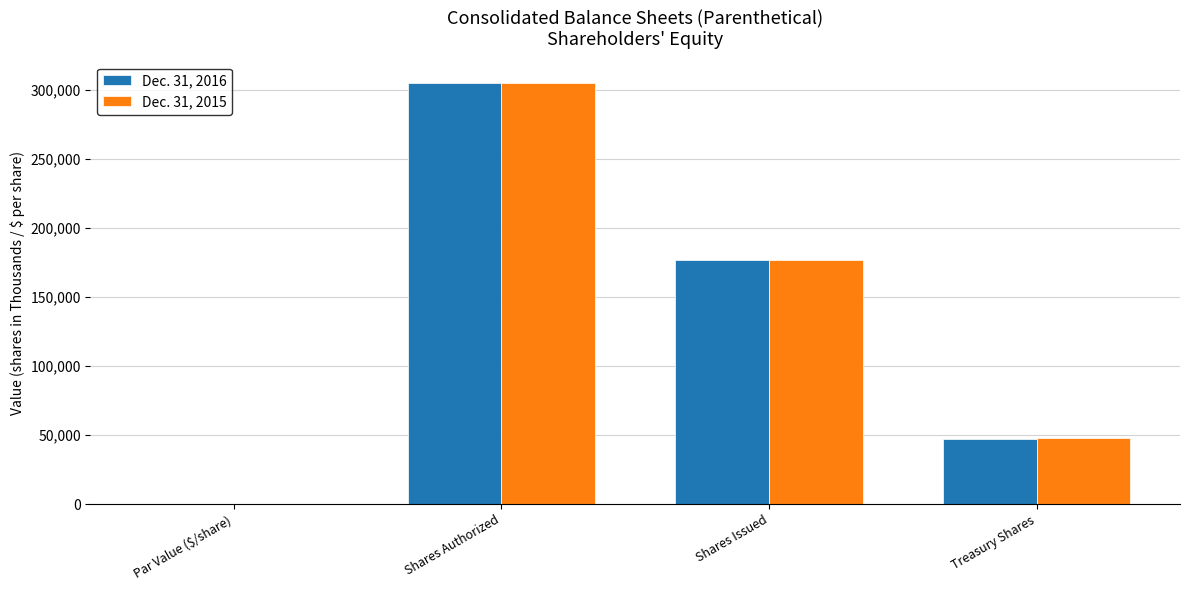

True or false: Dec. 31, 2015 has a value of 460691.2 at Shares Authorized.

False